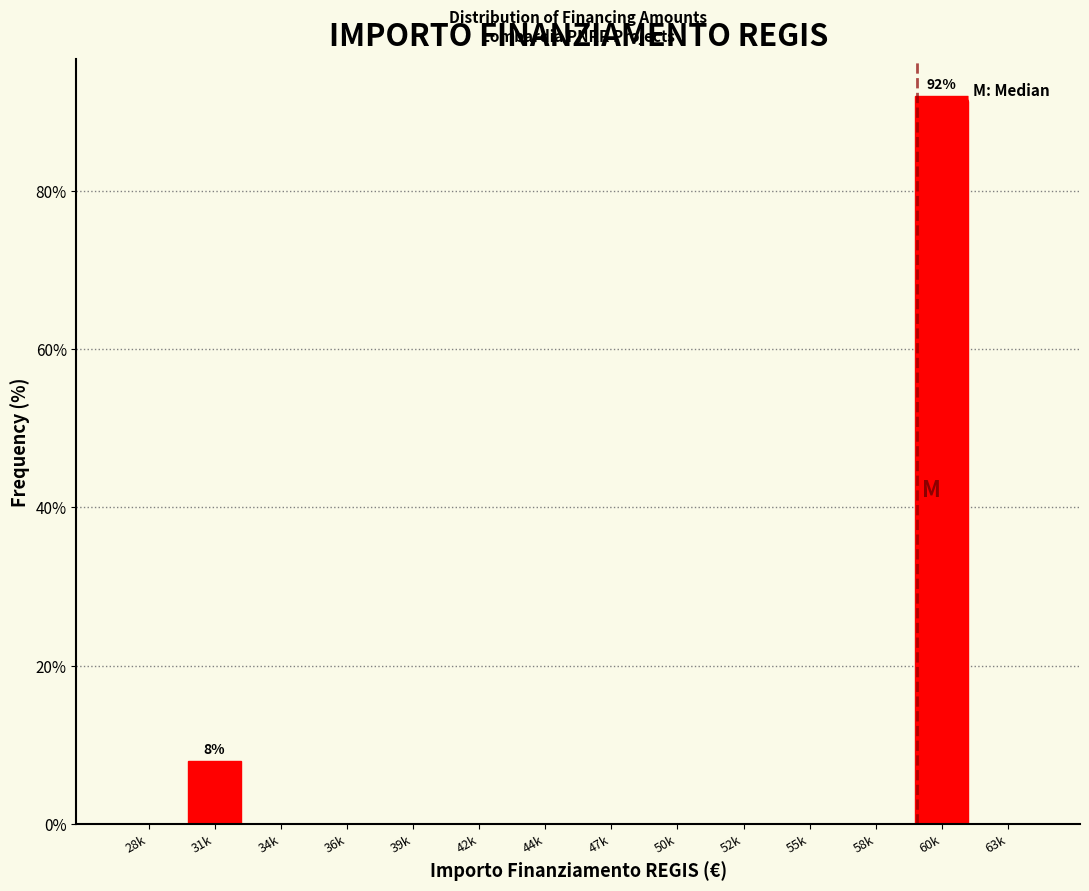

Reading left to right, what are all the values shown in this chart?

28k=0	31k=8	34k=0	36k=0	39k=0	42k=0	44k=0	47k=0	50k=0	52k=0	55k=0	58k=0	60k=92	63k=0